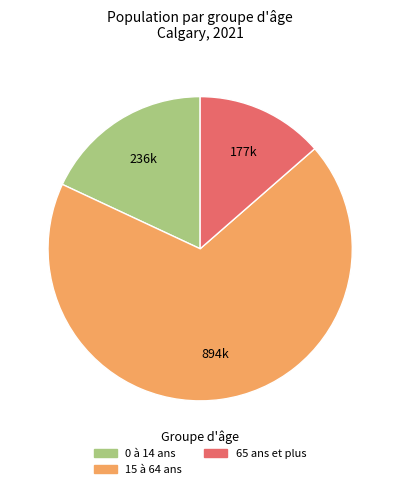

Which category has the smallest portion of the pie?

65 ans et plus